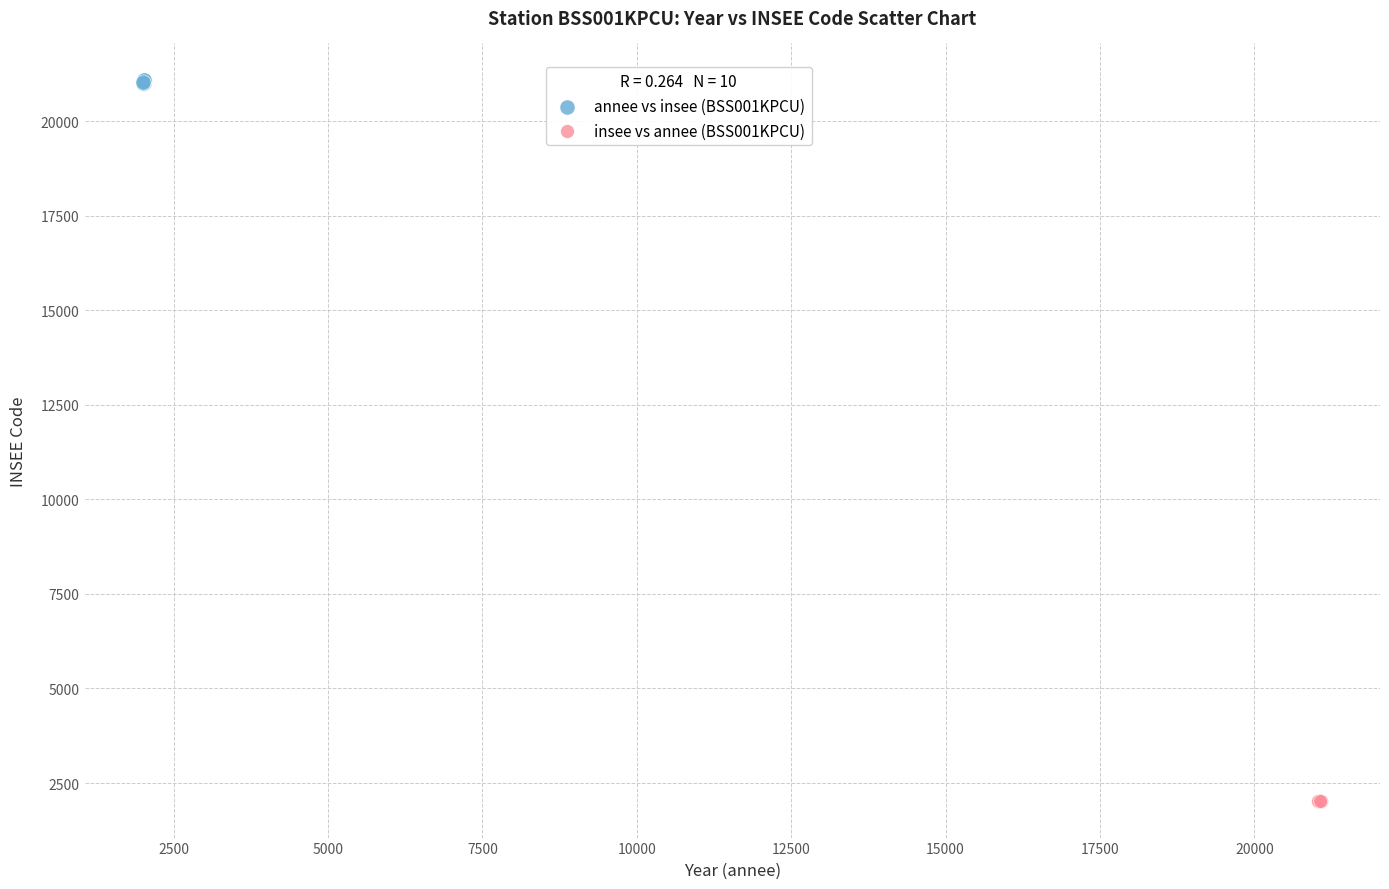

Which series has the largest Y range (max minus min)?

annee vs insee (BSS001KPCU)